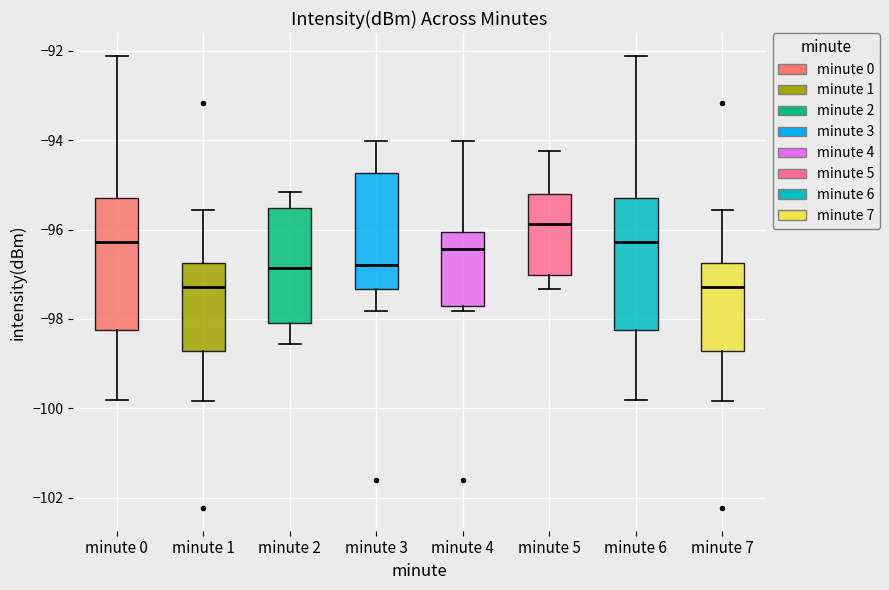

Where does the lower whisker of the box for minute 0 end on the y-axis? The values are not printed on the chart, so give them approximately, as read against the axis.

-99.8